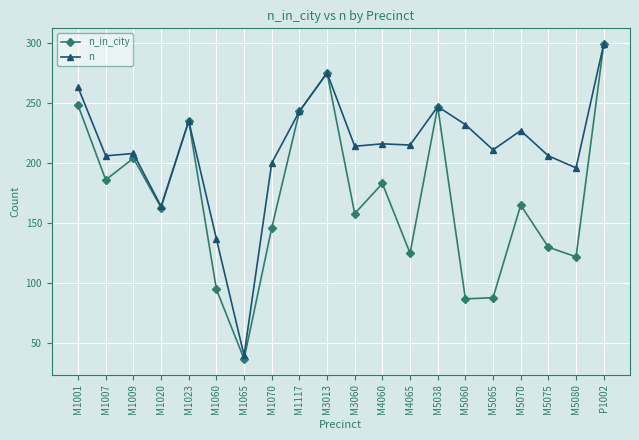

Count the number of categories in the chart.

20